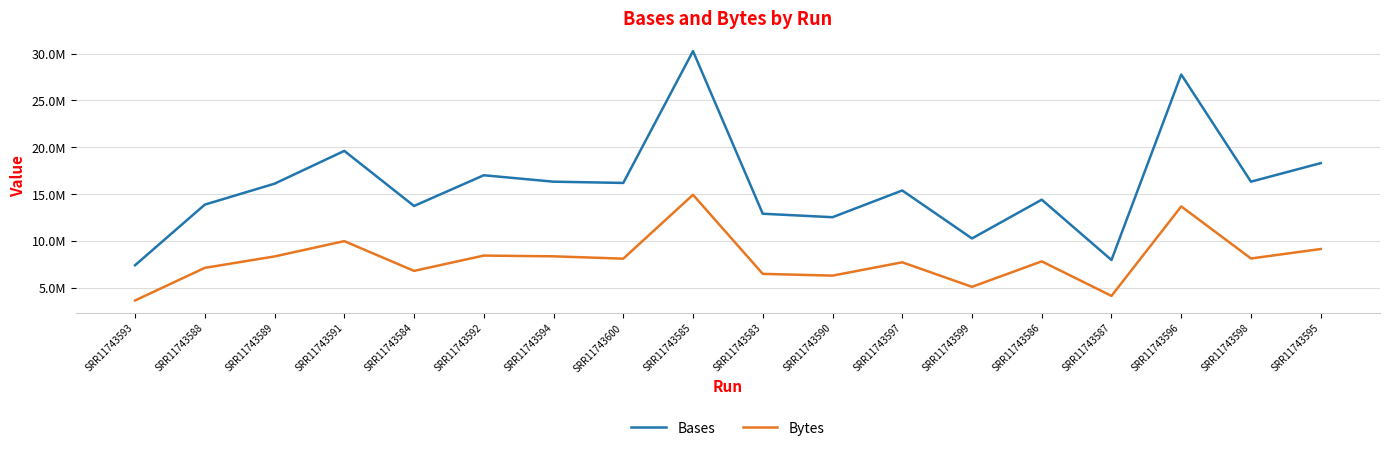

Does the chart display data point markers on the line(s)?

No